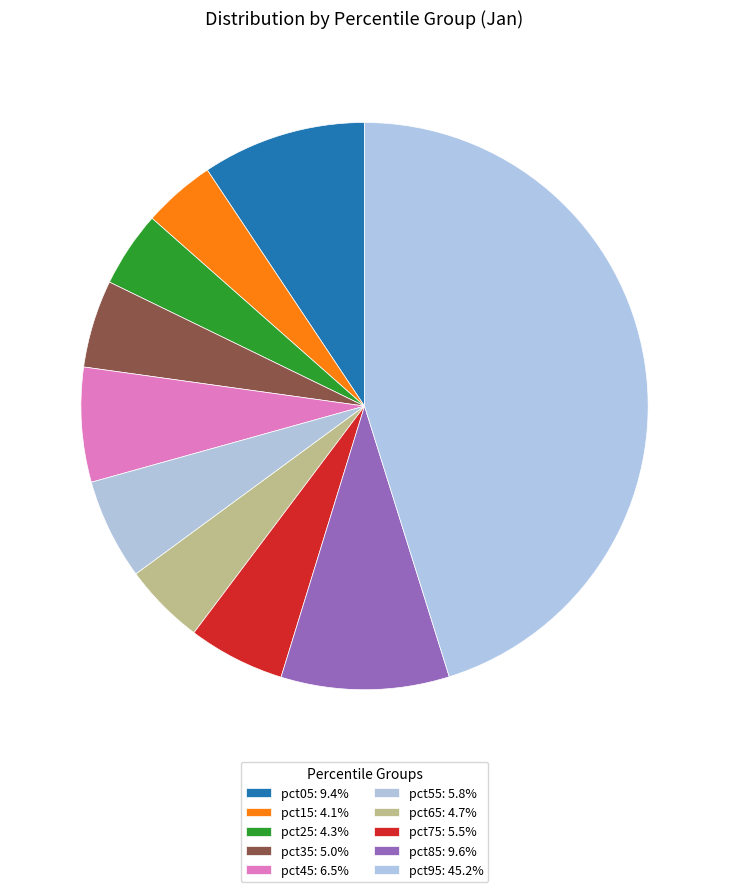

True or false: pct85 accounts for 23% of the total.

False